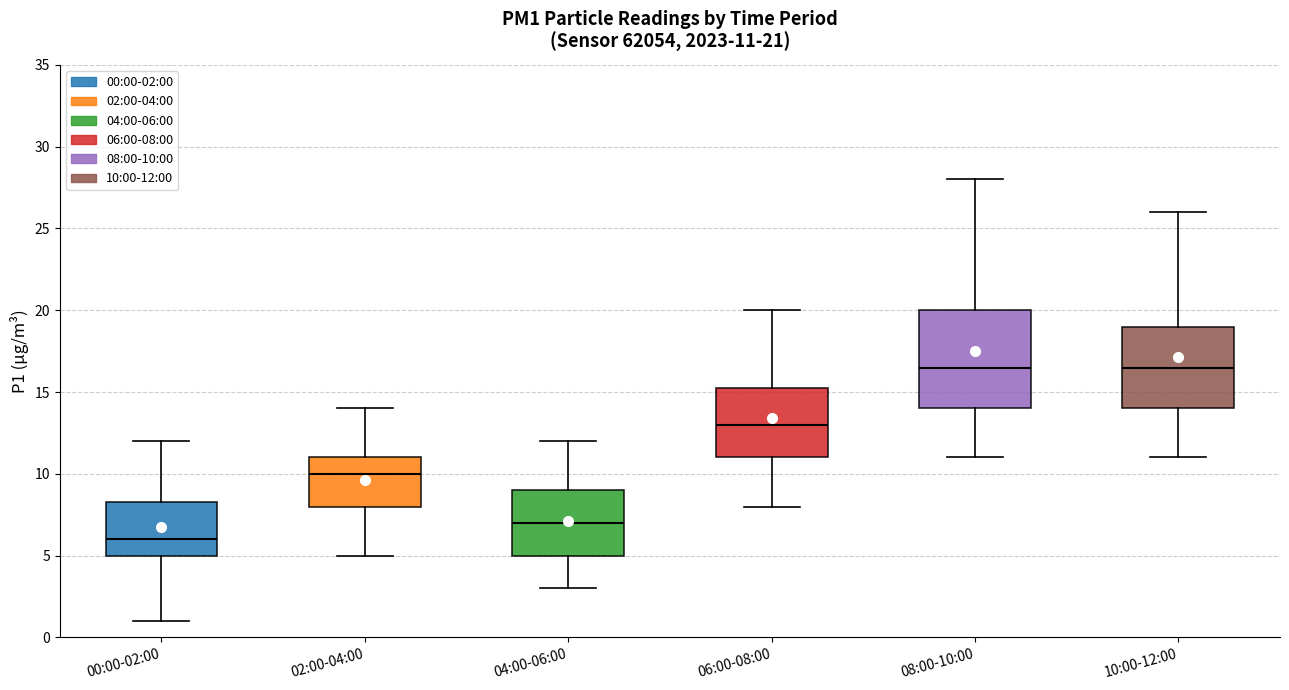

Comparing the boxes themselves (not the whiskers), which one is the tallest?

08:00-10:00